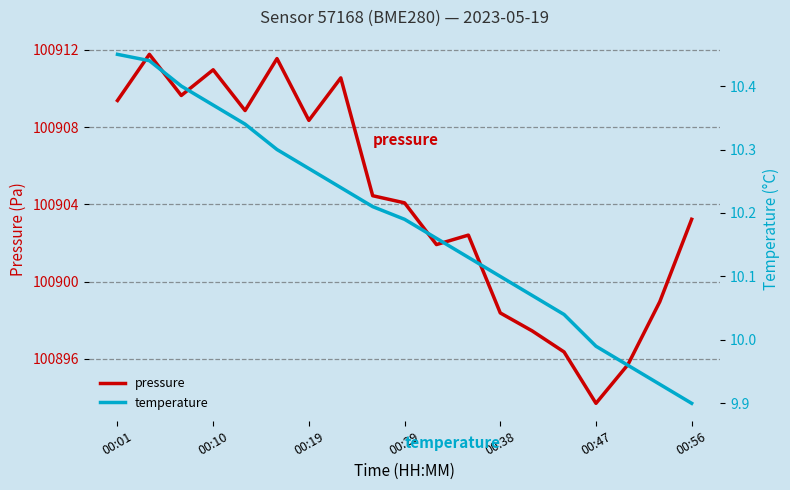

What is the value of the pressure point at the 15th from the left?

100896.4